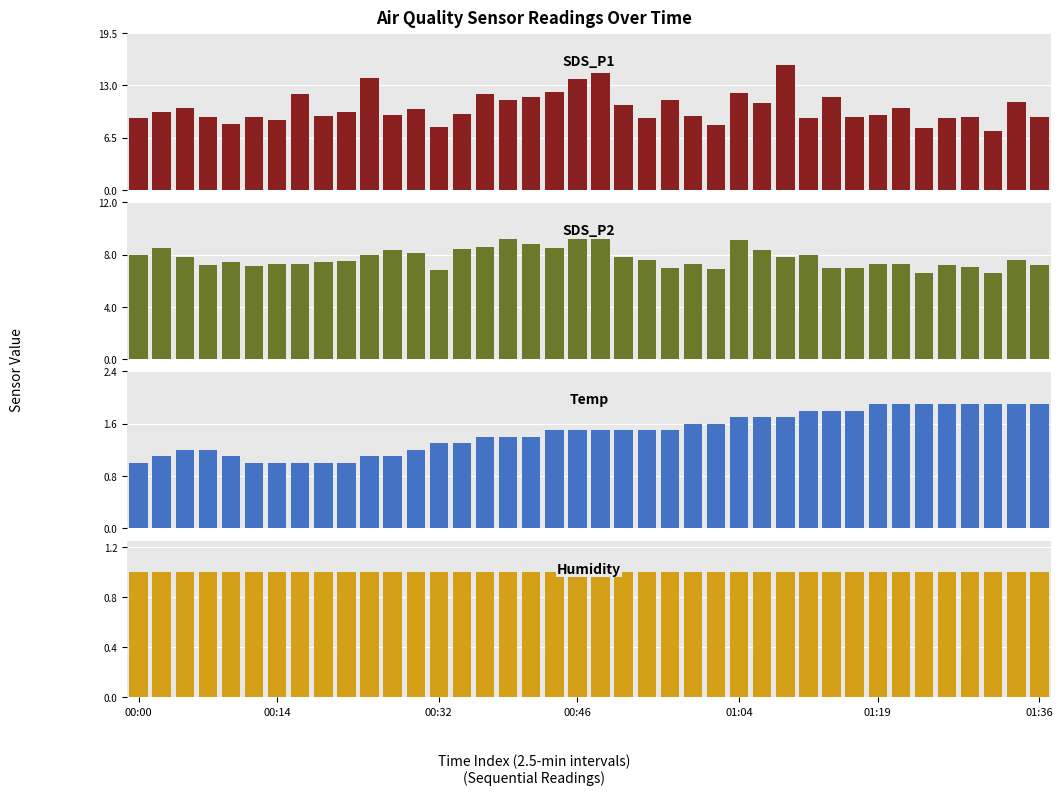

What are all the series names shown in the legend?

SDS_P1, SDS_P2, Temp, Humidity